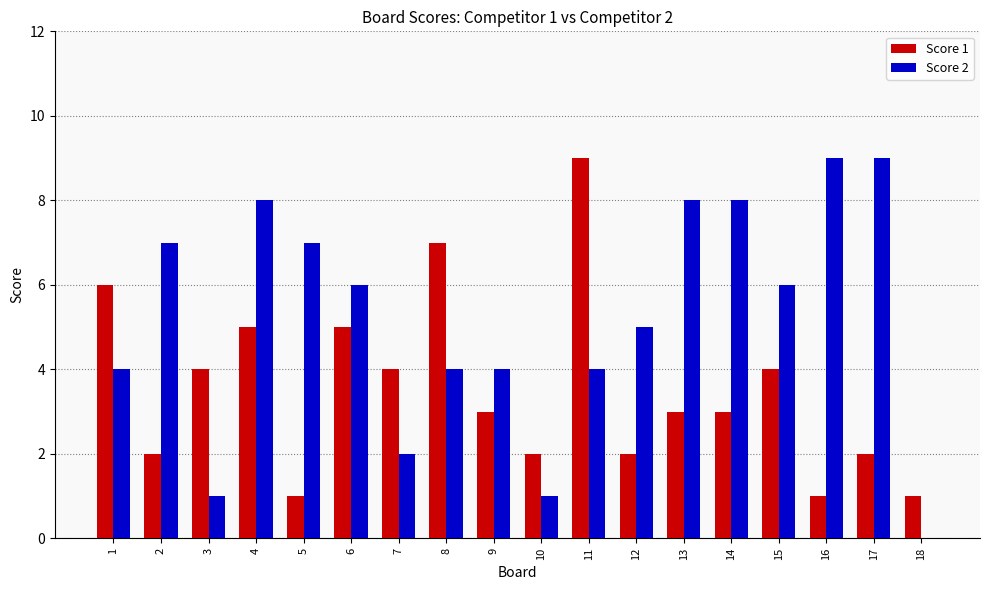

Count the Score 1 values in the range 2 to 5.

12